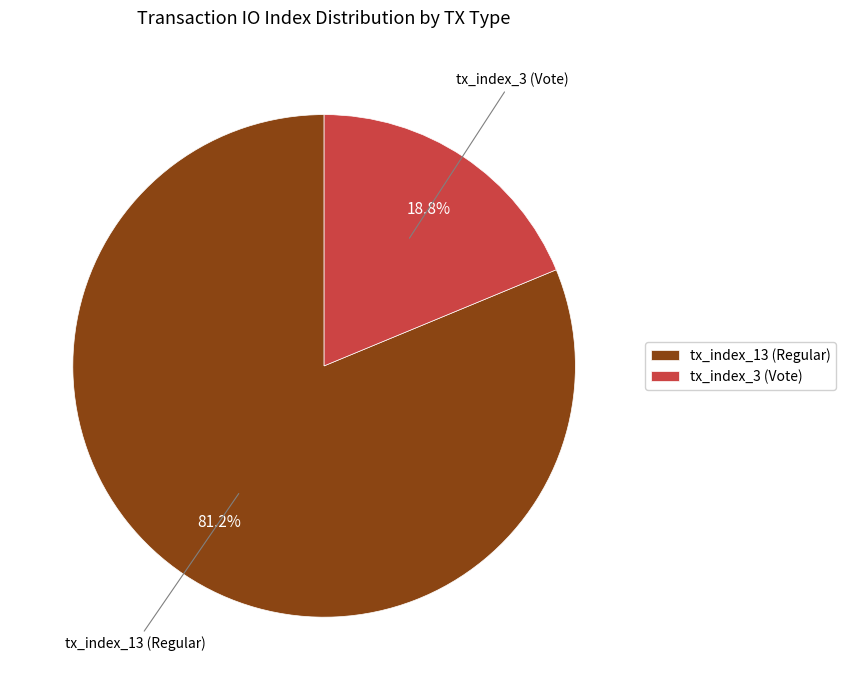

What percentage do tx_index_13 (Regular) and tx_index_3 (Vote) together represent?

100.0%